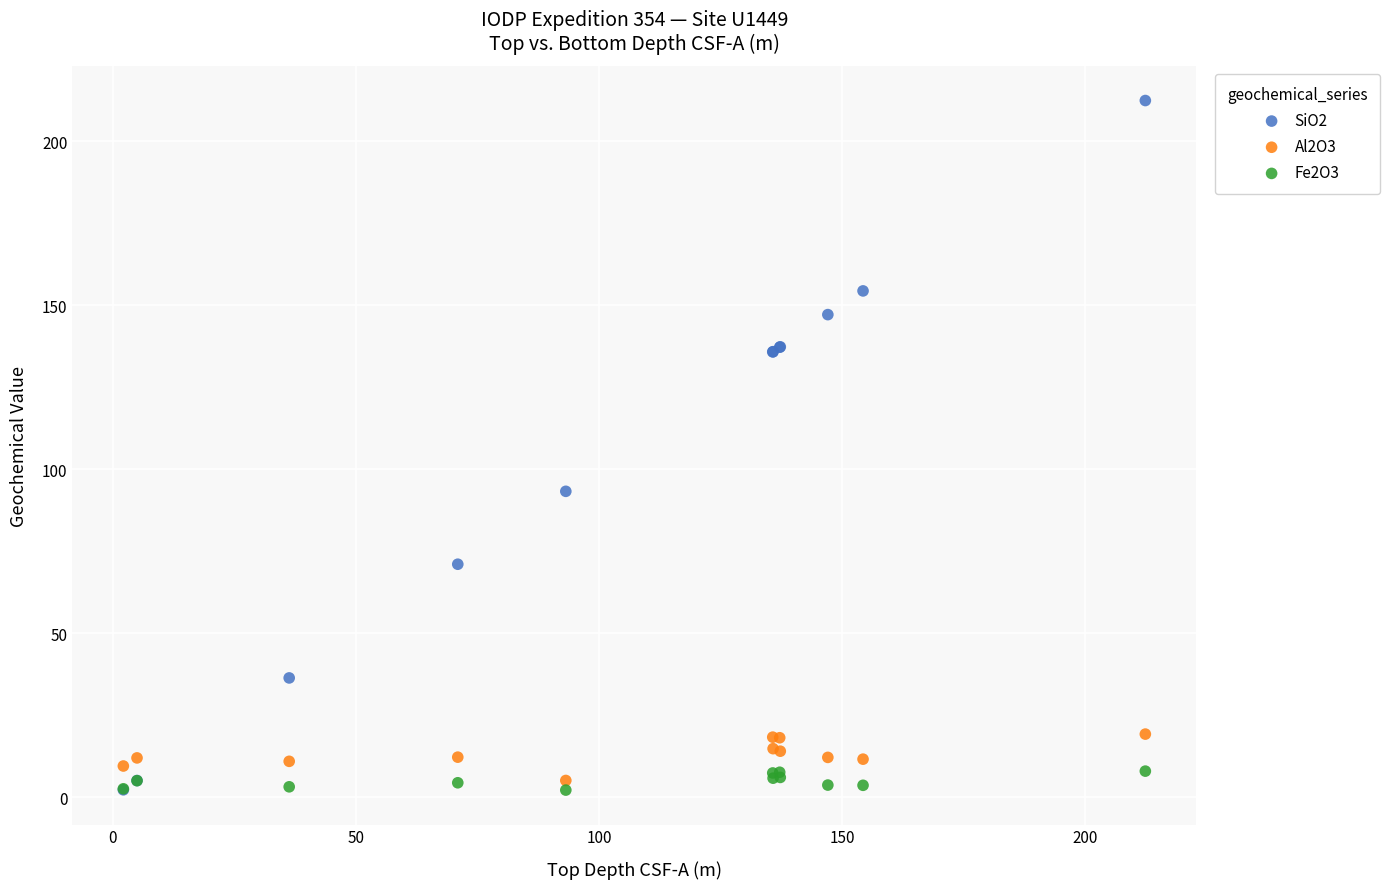

Which series contains the highest Y value?

SiO2